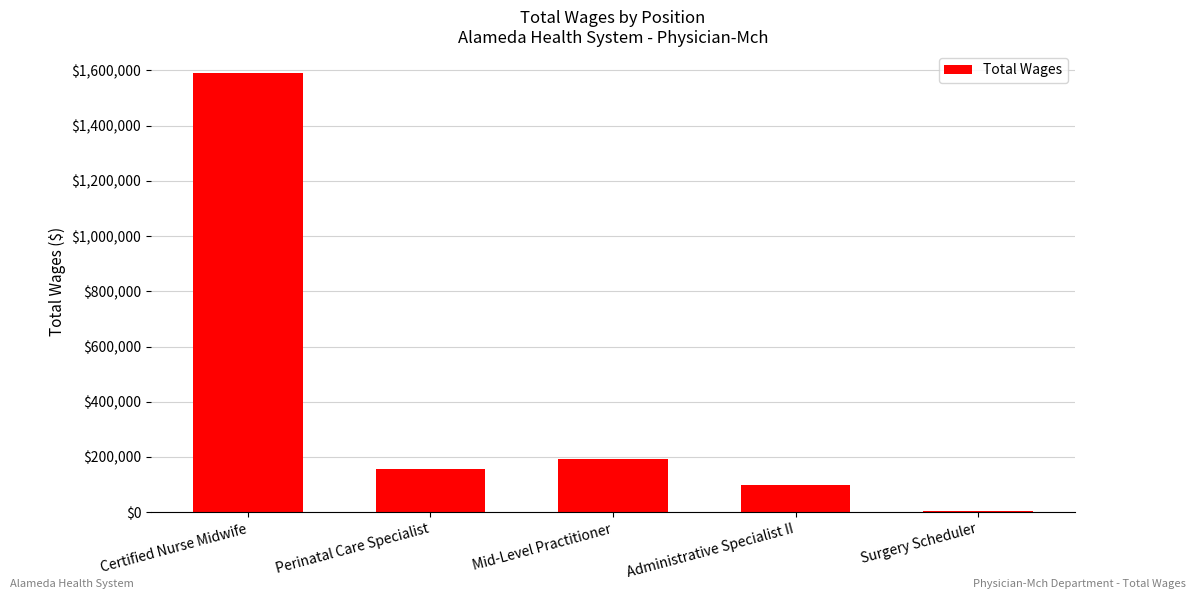

Reading left to right, what are all the values shown in this chart?

1590837	155765	191340	97976	3399